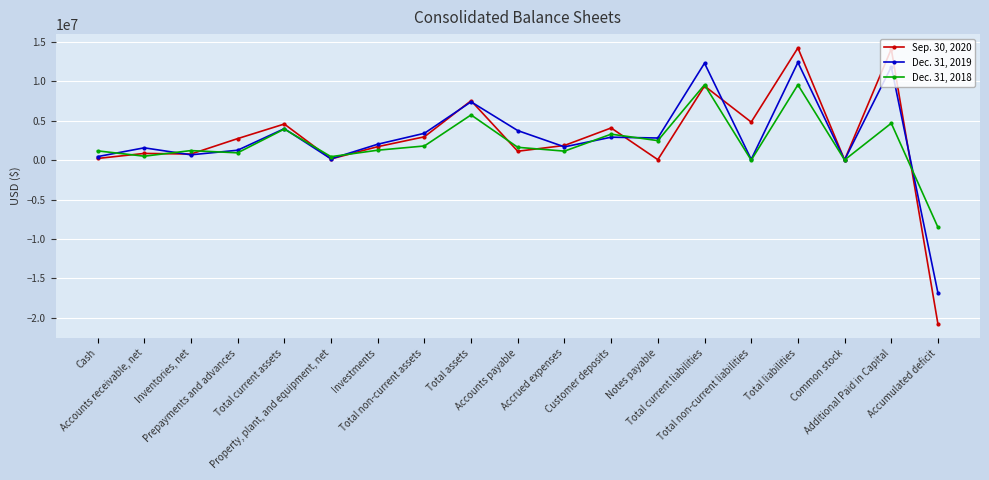

The Dec. 31, 2019 series shows 5621167 at Total current liabilities. True or false?

False